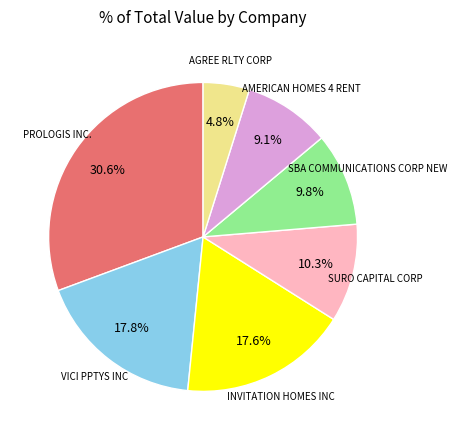

The INVITATION HOMES INC slice represents 18% of the pie. True or false?

True